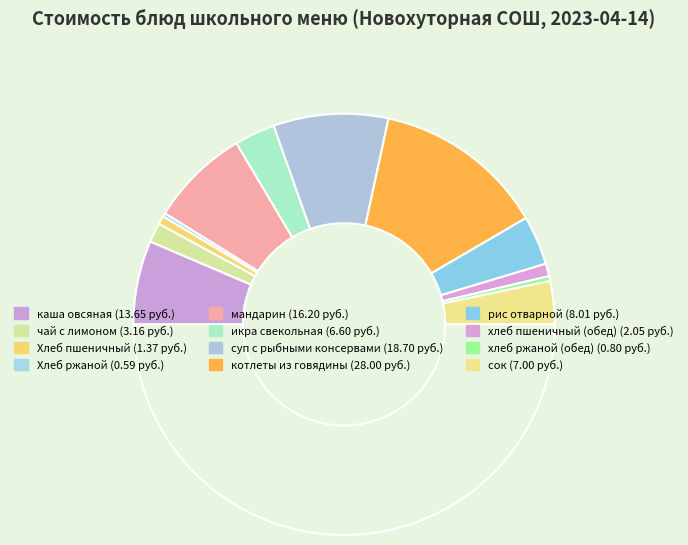

How many slices are in this pie chart?

13